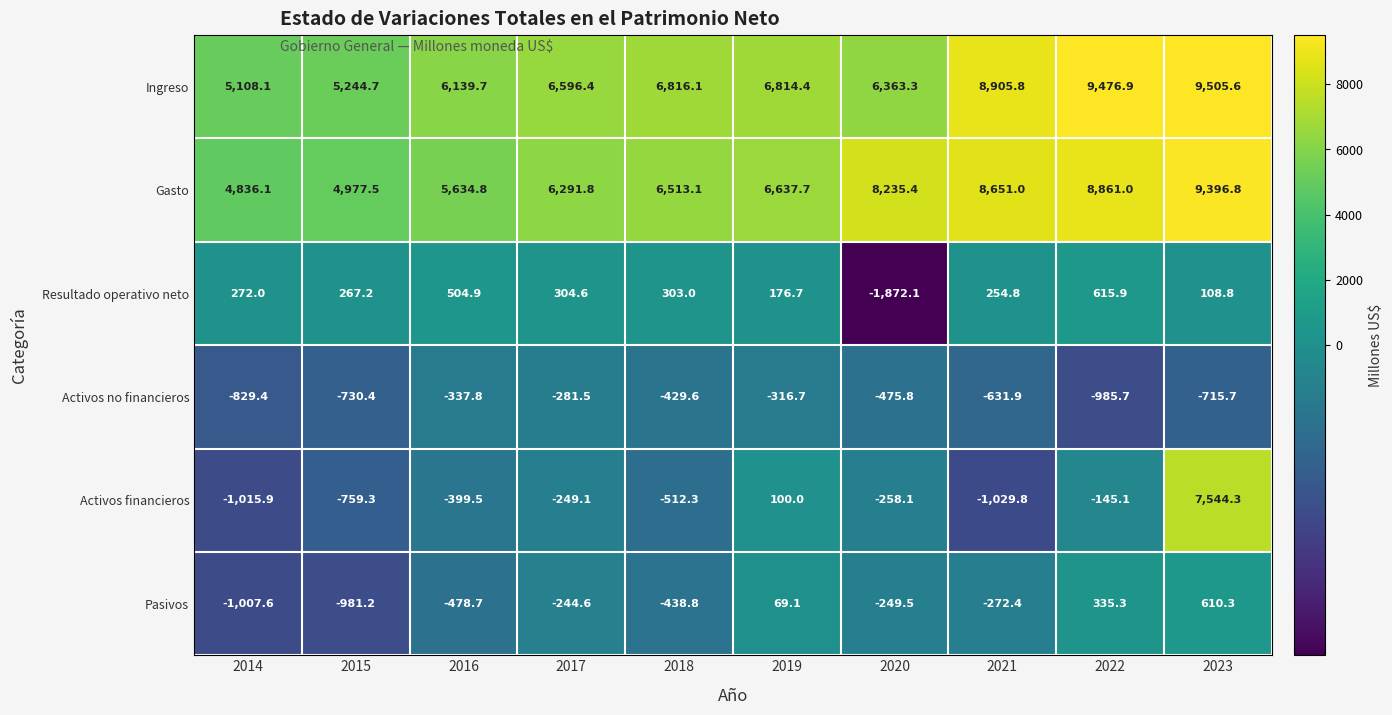

What is the total value across all series at 2016?

11063.4